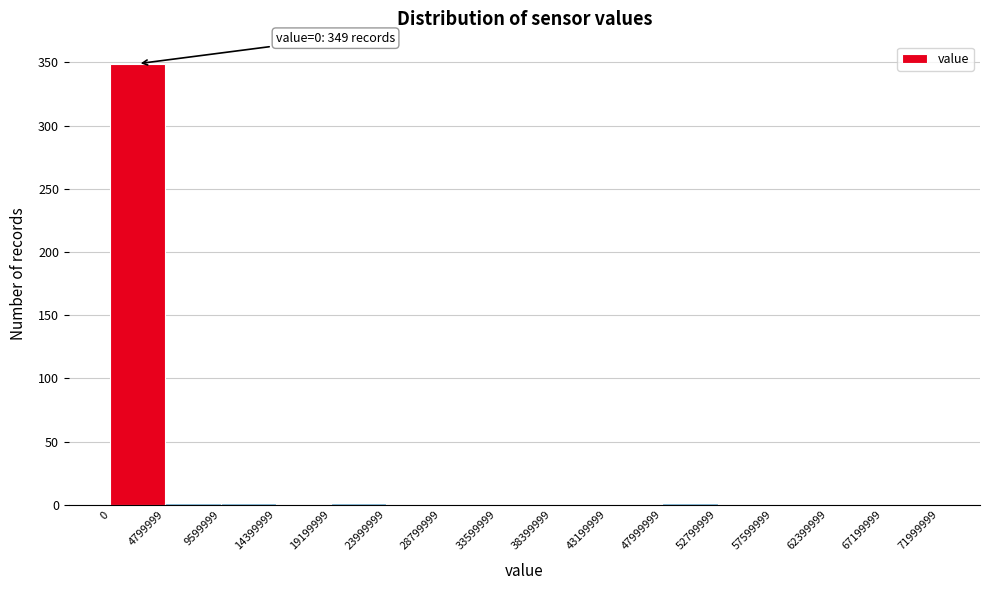

Over which range of the x-axis is the bar tallest?

0 to 4799999